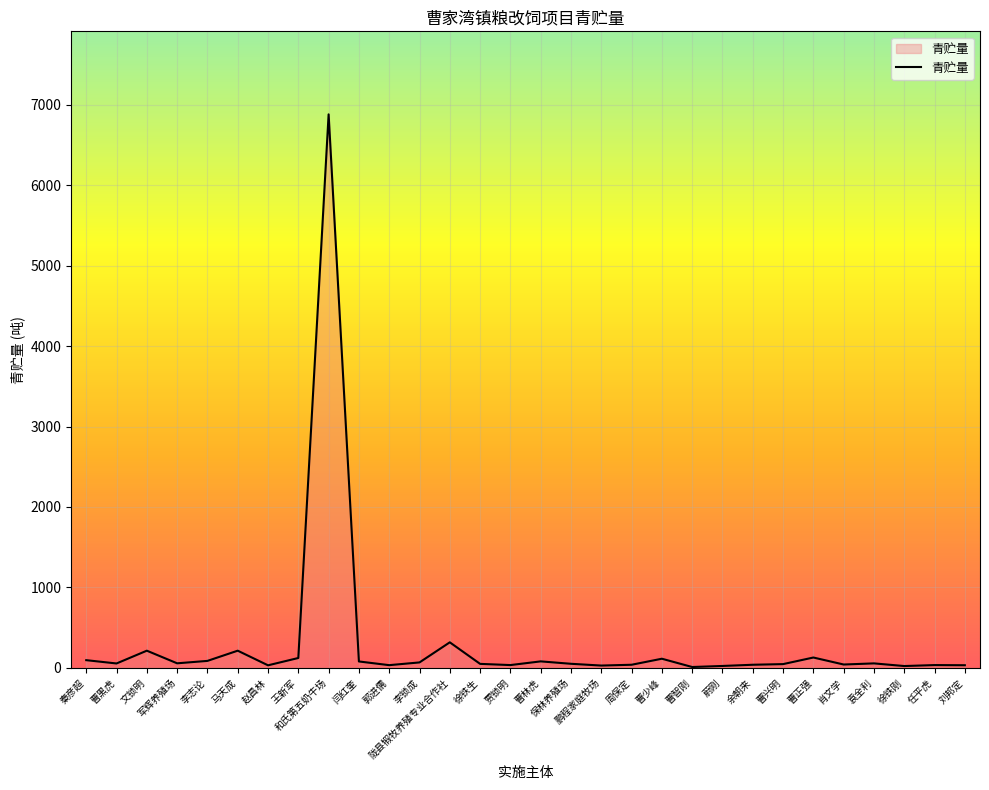

The value at 赵昌林 is 31. True or false?

True